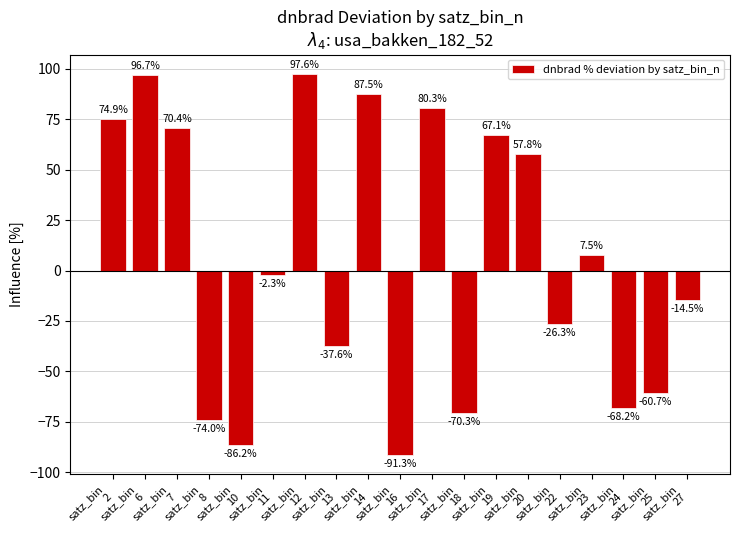

Reading right to left, extract all data points from this chart.

-14.5	-60.7	-68.2	7.5	-26.3	57.8	67.1	-70.3	80.3	-91.3	87.5	-37.6	97.6	-2.3	-86.2	-74.0	70.4	96.7	74.9